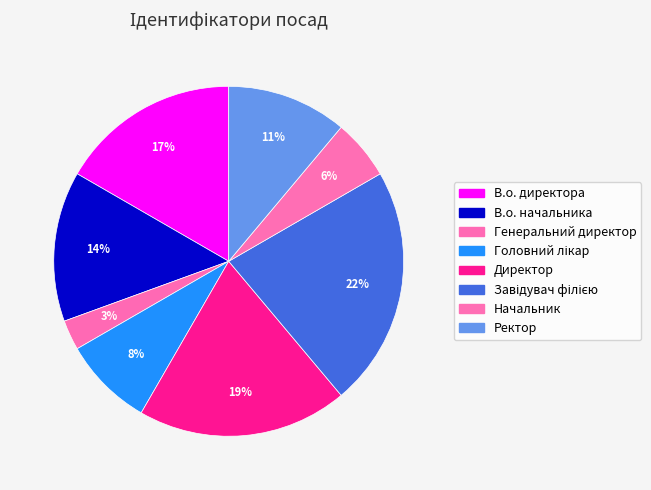

To the nearest percent, what percentage of the pie is Ректор?

11%